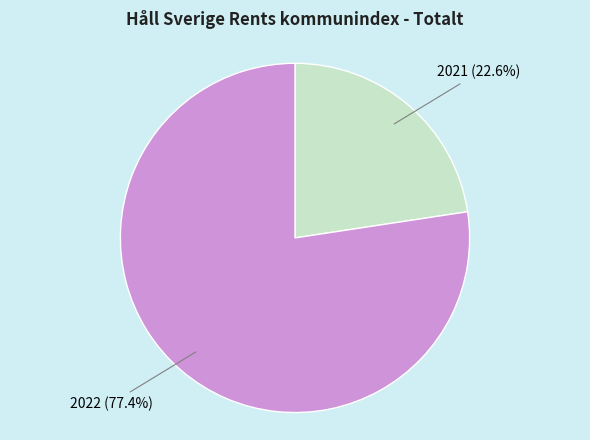

Which slice represents more than half of the pie?

2022